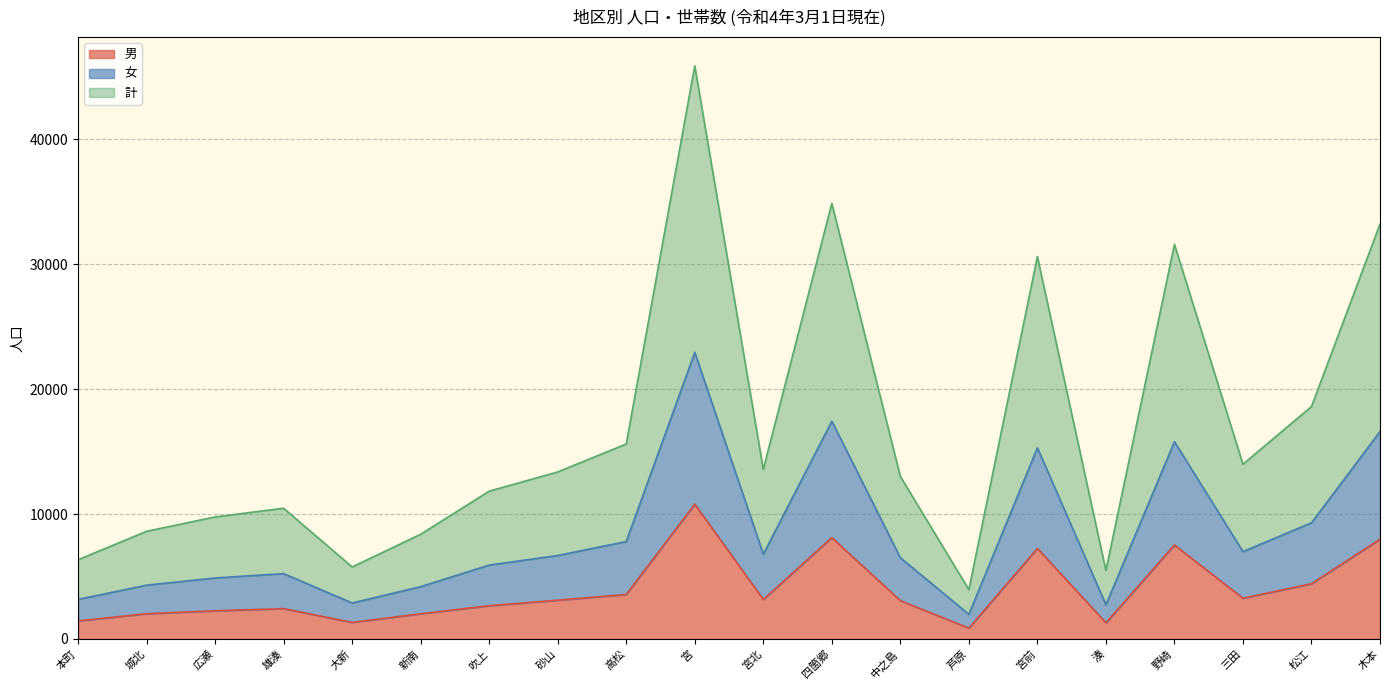

What is the smallest value displayed?

874